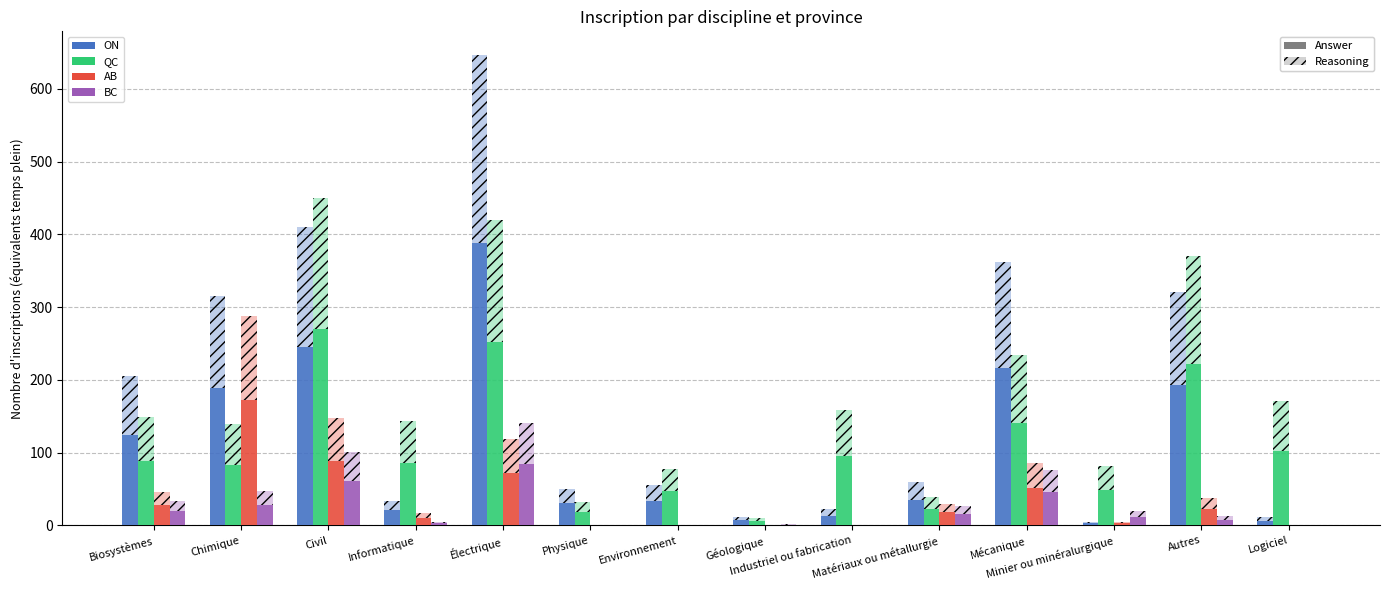

The AB series shows 38.6 at Biosystèmes. True or false?

False